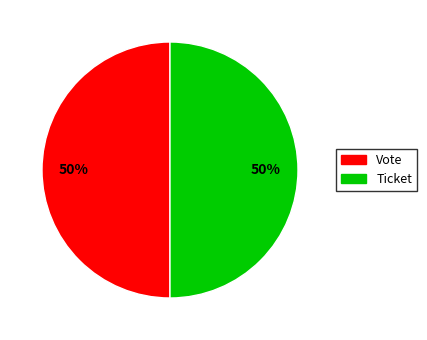

Count the number of slices in the pie.

2